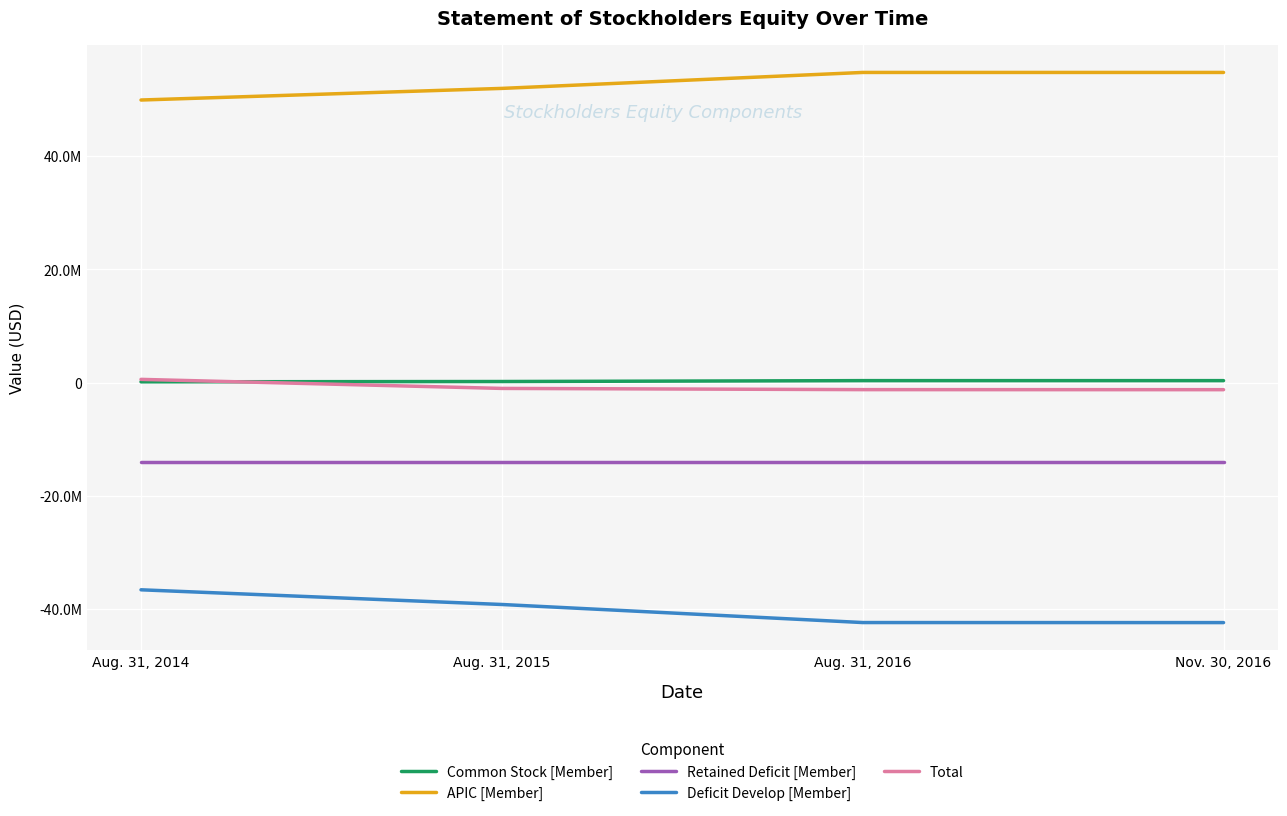

At which label does Deficit Develop [Member] reach its minimum?

Nov. 30, 2016